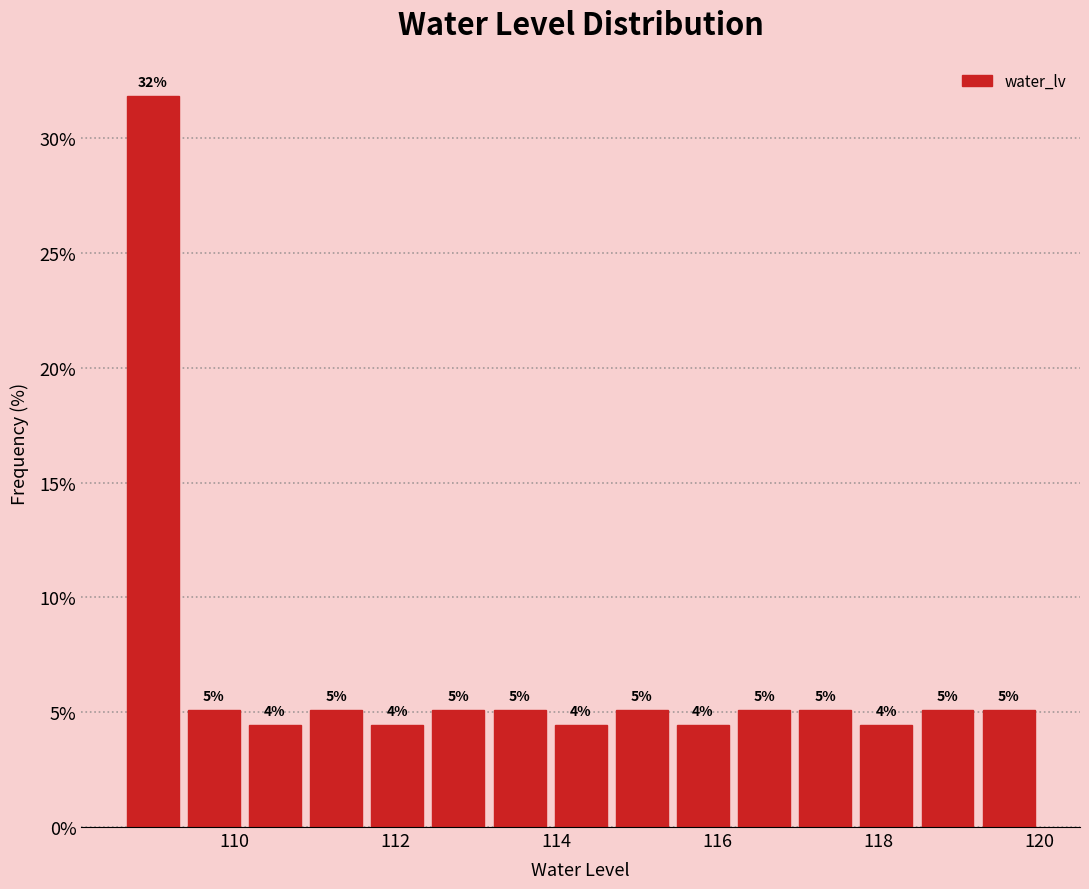

Around what value on the x-axis is the tallest bar? Give the approximate position of its centre, as read against the axis.

109.0